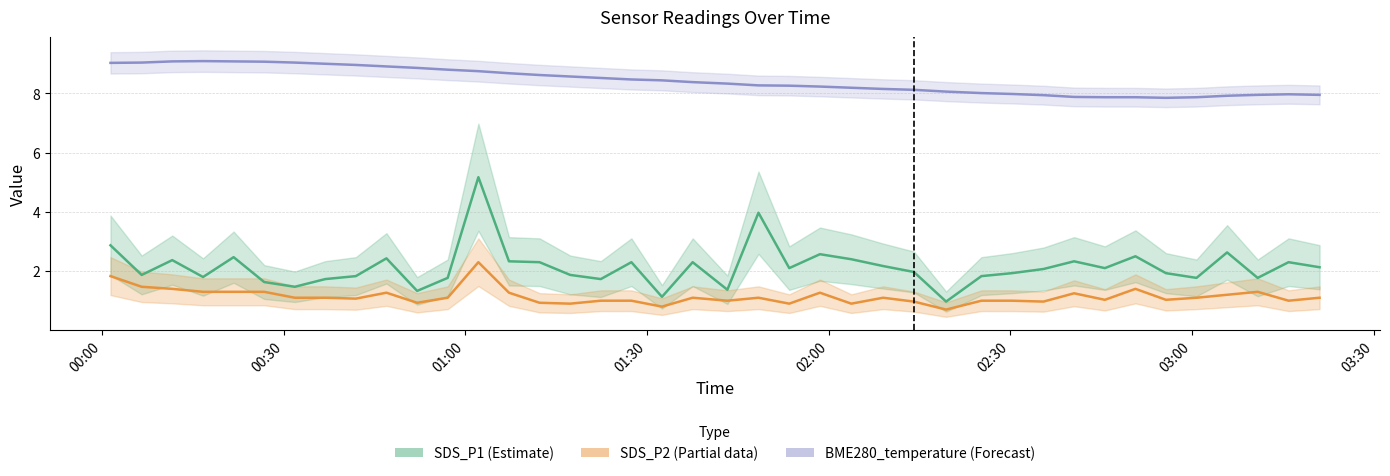

How many lines are shown in the chart?

3